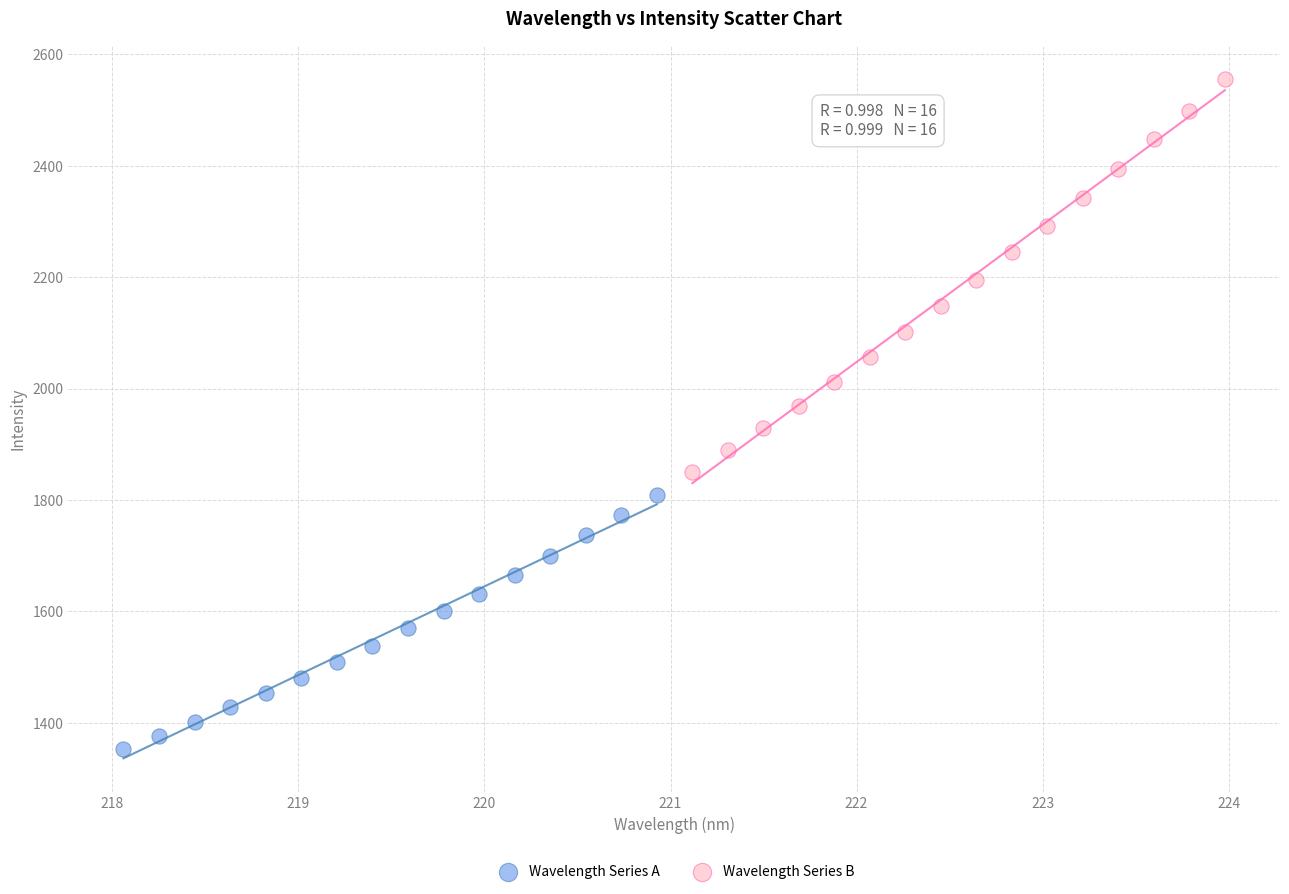

Which series has the largest Y range (max minus min)?

Wavelength Series B